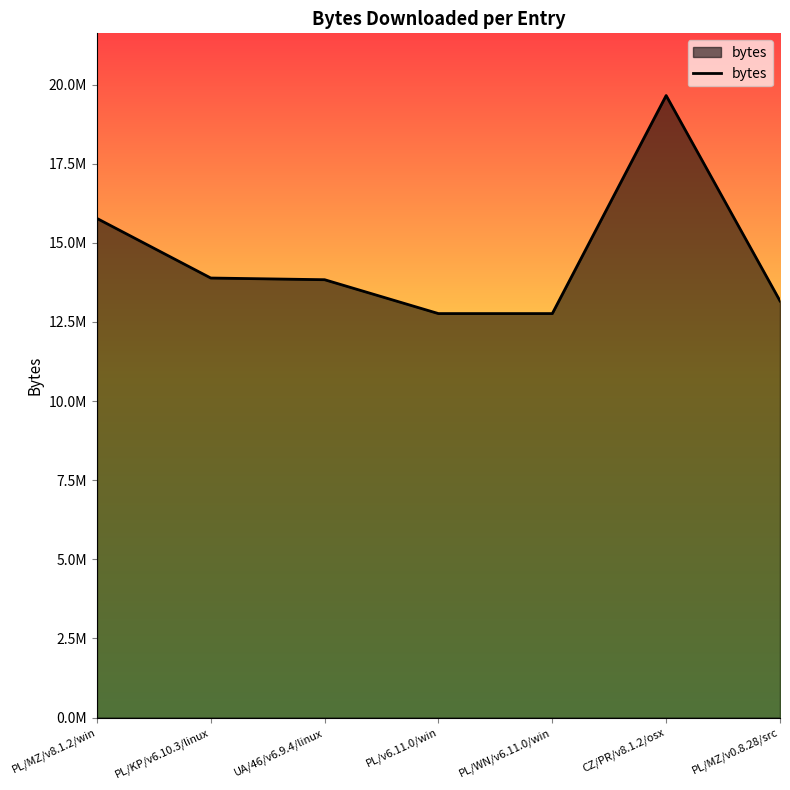

Does the chart display data point markers on the line(s)?

No